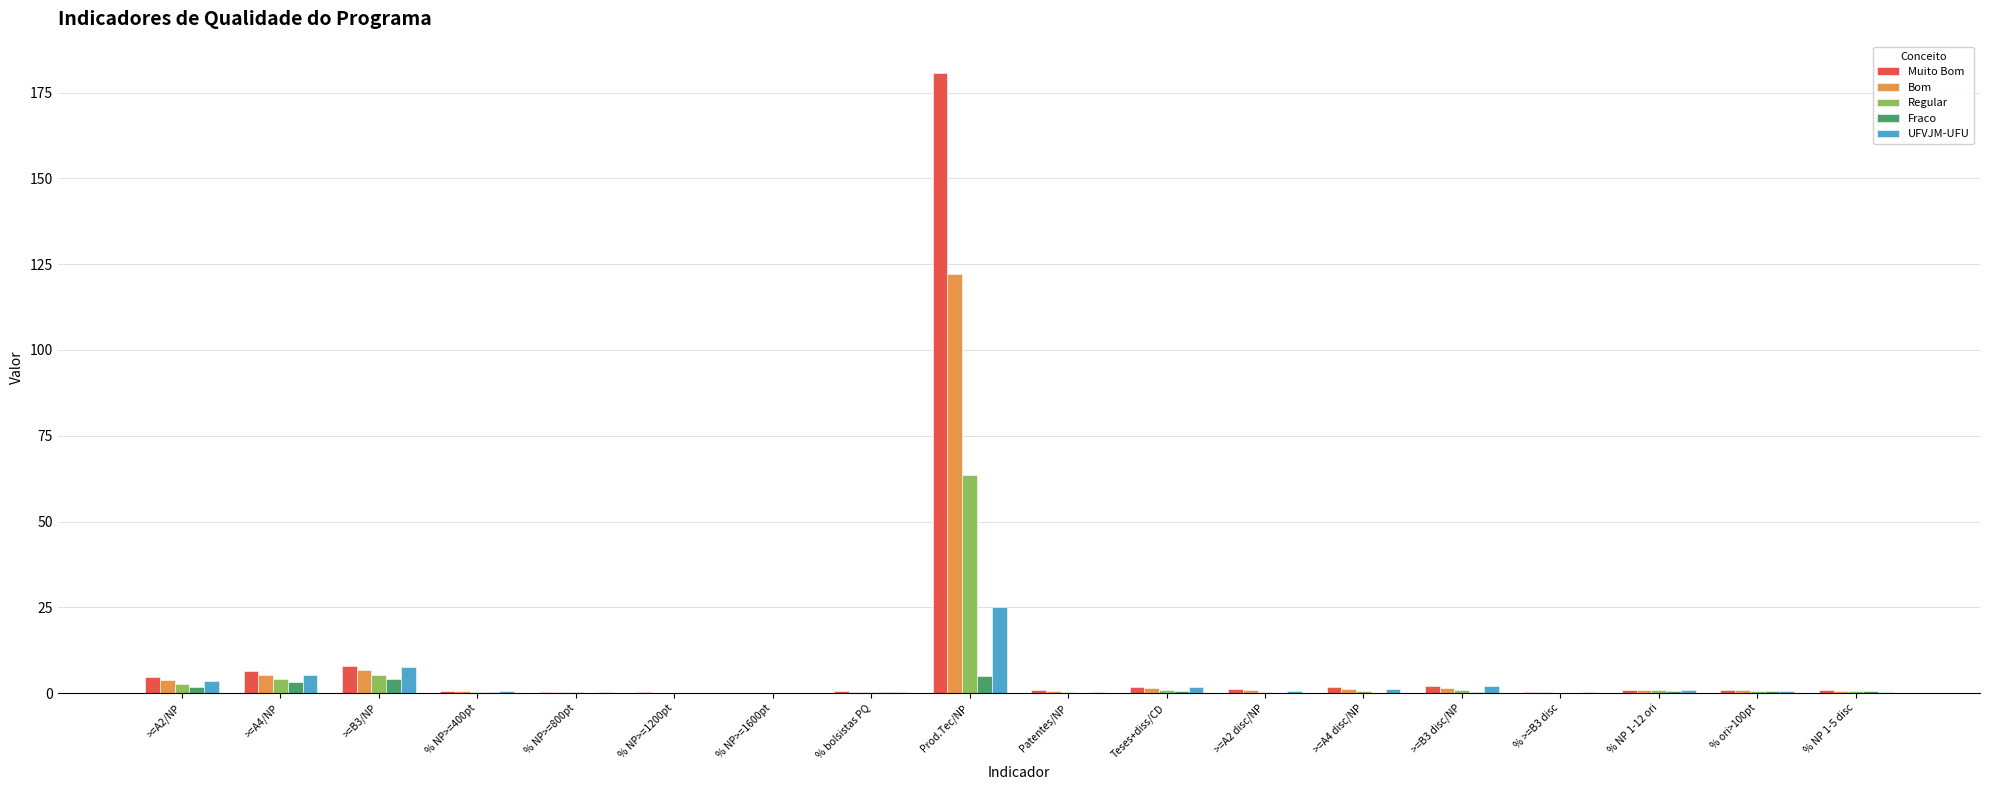

Is the value of Bom at >=B3 disc/NP greater than the value of Muito Bom at >=B3/NP?

No